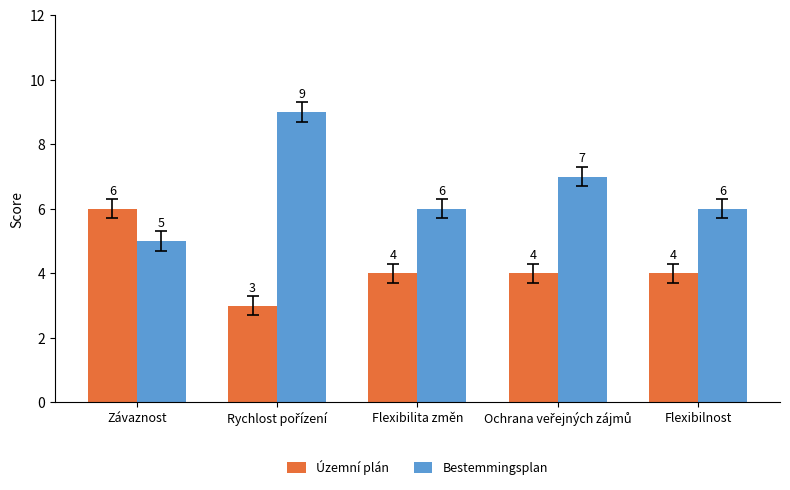

Which series has the widest spread of values?

Bestemmingsplan